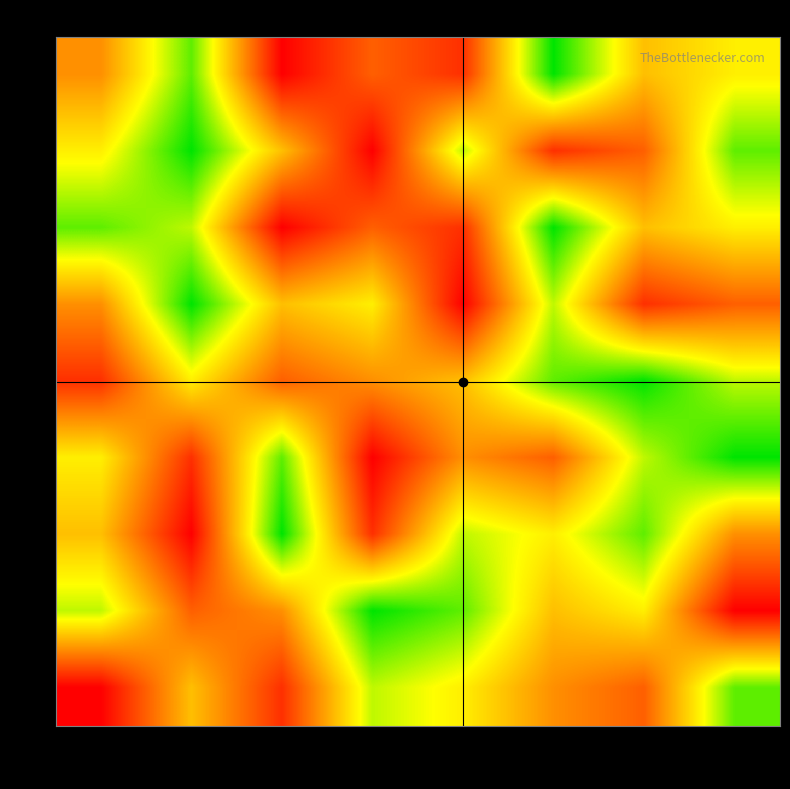

What is the minimum value shown in the chart?

1